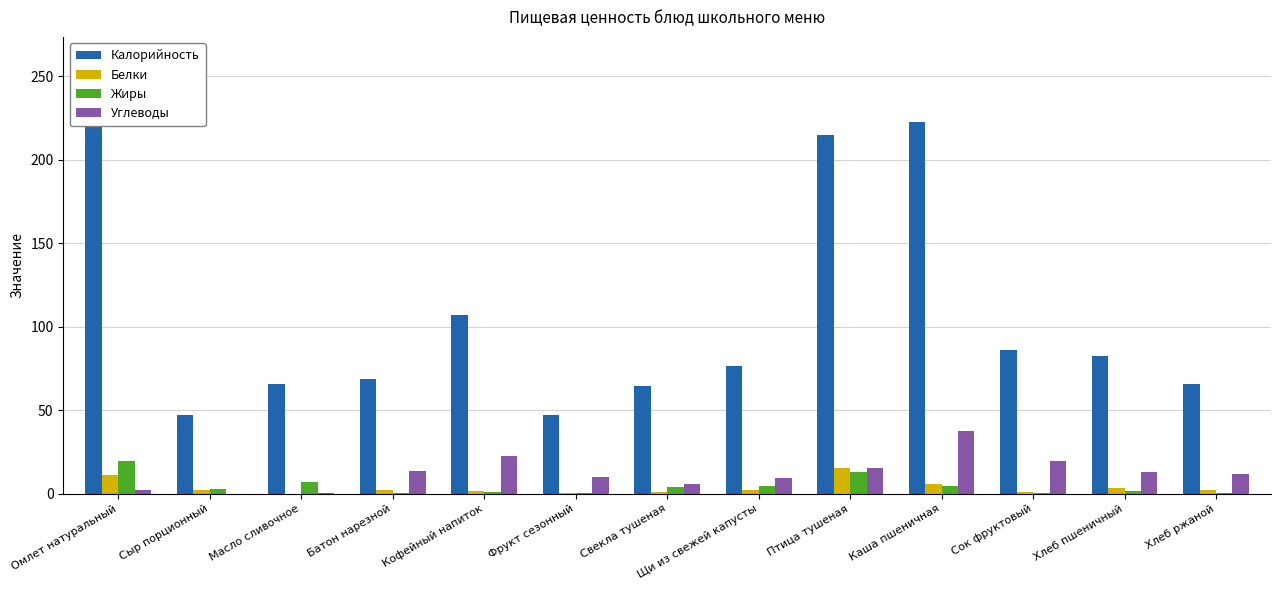

What is the maximum value shown in the chart?

238.0